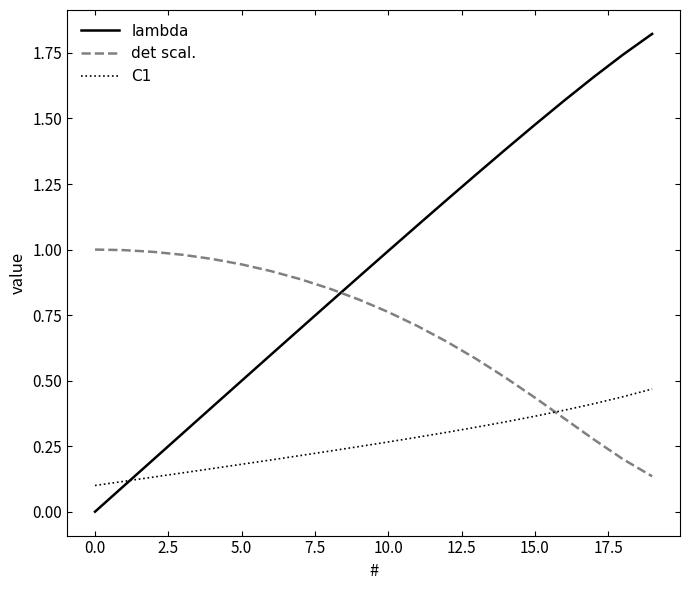

Which series has the largest range (max minus min)?

lambda